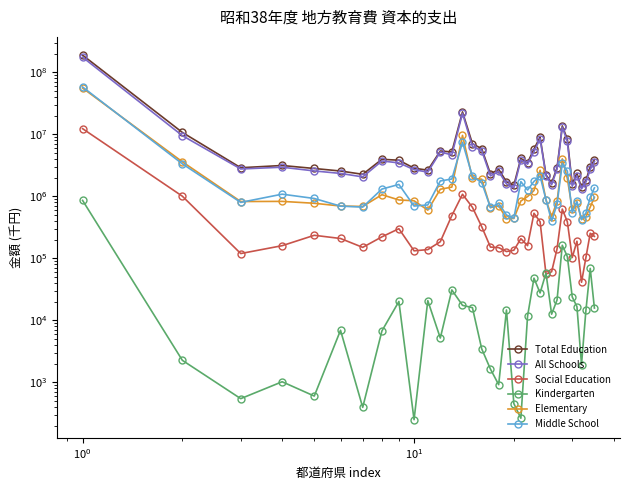

How many data points in Social Education are less than 188096?

17